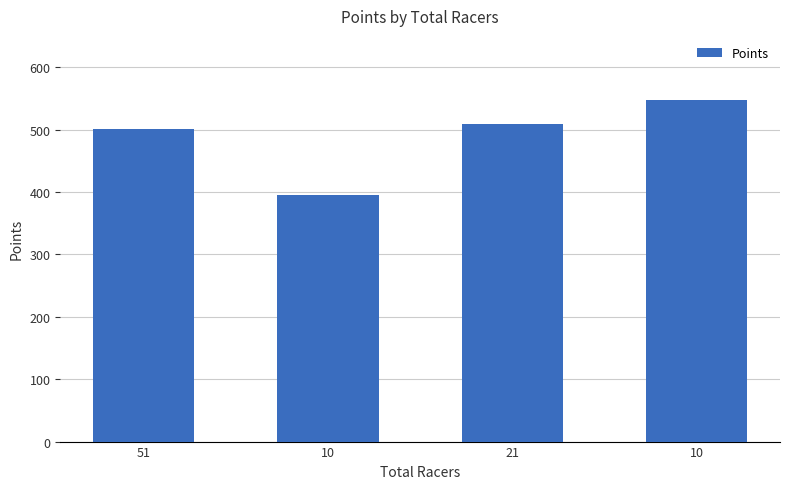

How many values are below 508?

2